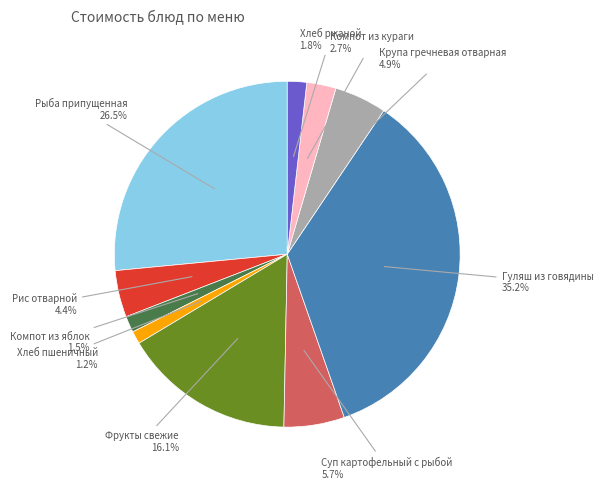

Is there any slice that represents more than half of the pie?

No